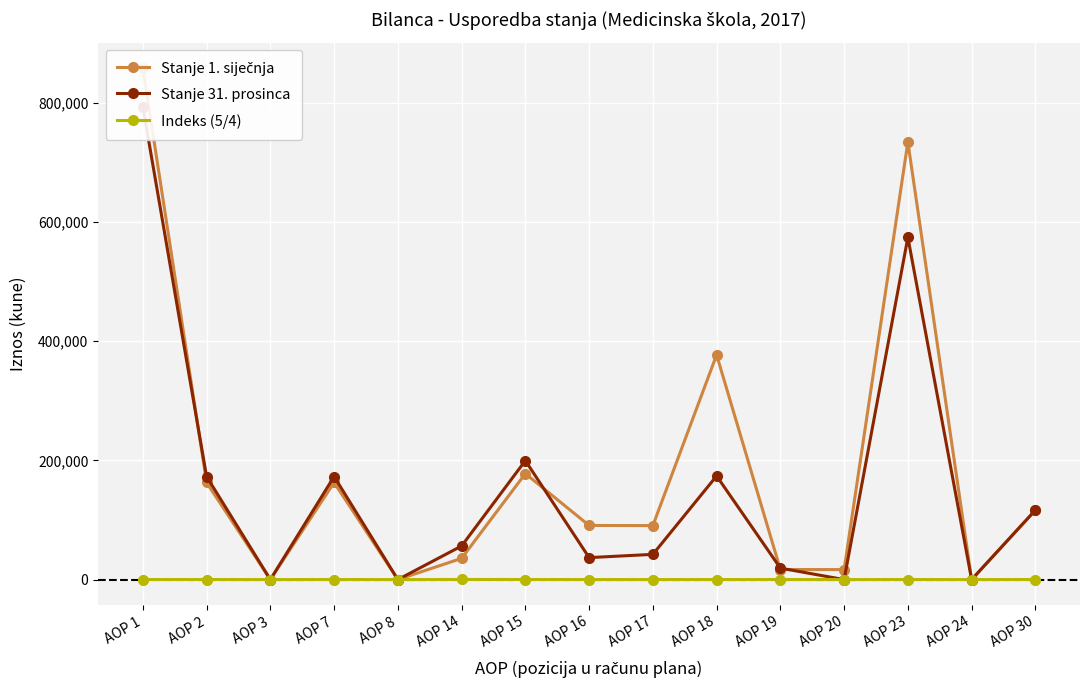

Which series has the largest total across all categories?

Stanje 1. siječnja